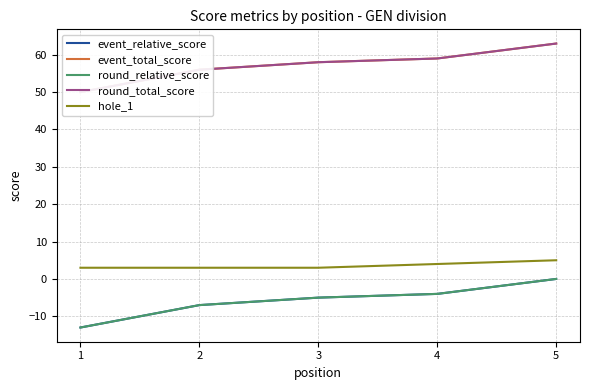

Which category has the highest value in the hole_1 series?

5